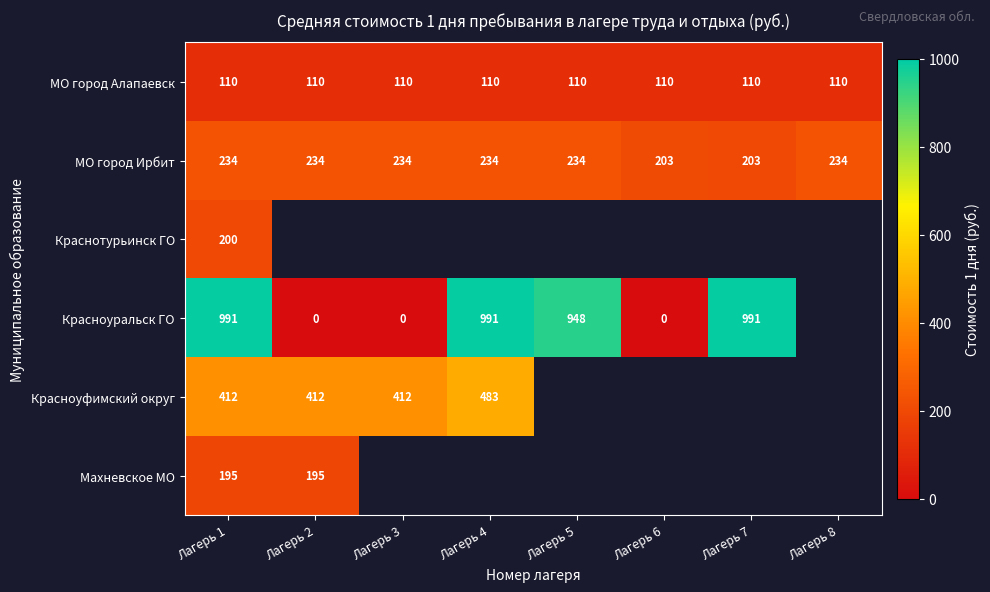

What is the lowest value of the МО город Ирбит series?

203